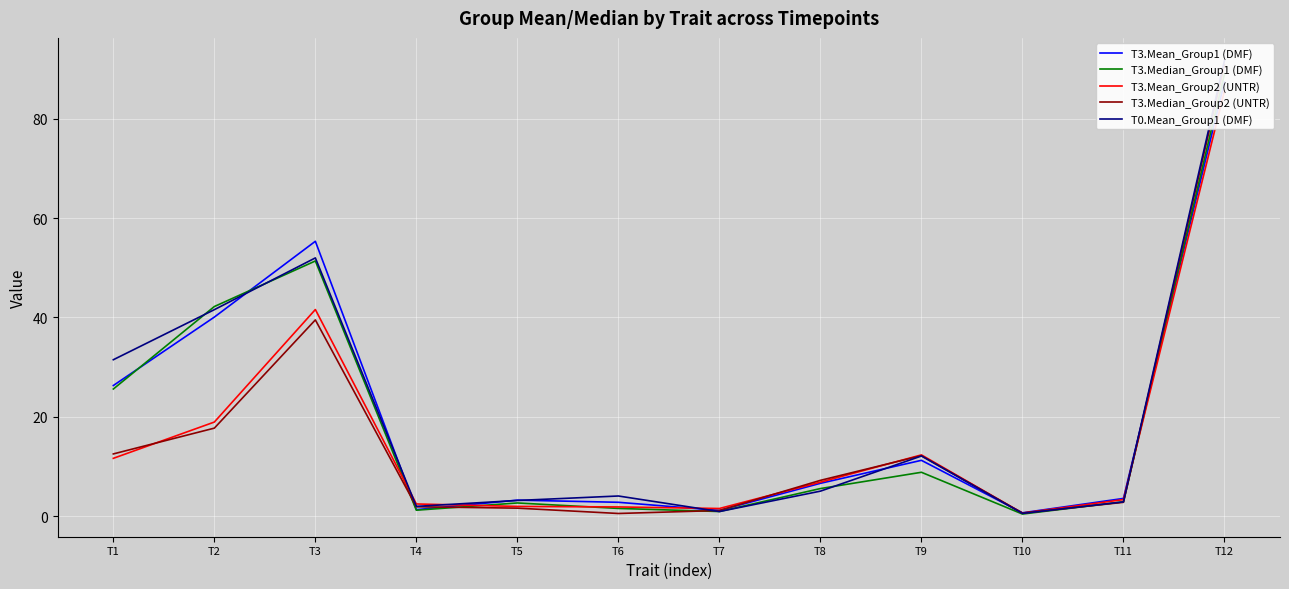

Rank the categories by T3.Mean_Group2 (UNTR) value from lowest to highest.

T10, T7, T6, T5, T4, T11, T8, T1, T9, T2, T3, T12